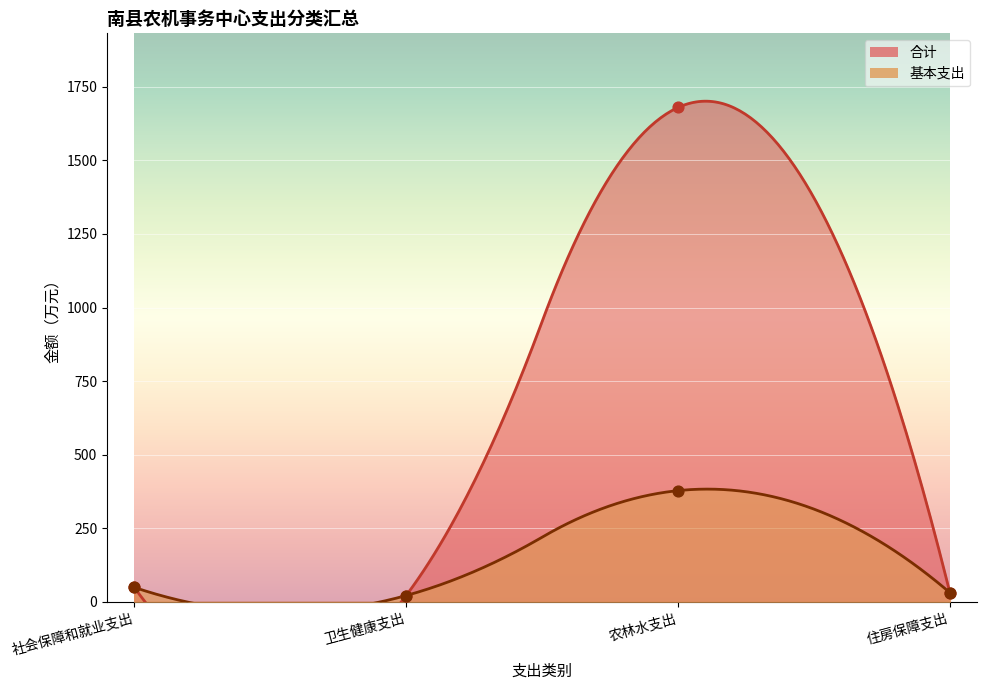

Which series reaches the minimum Y coordinate?

合计